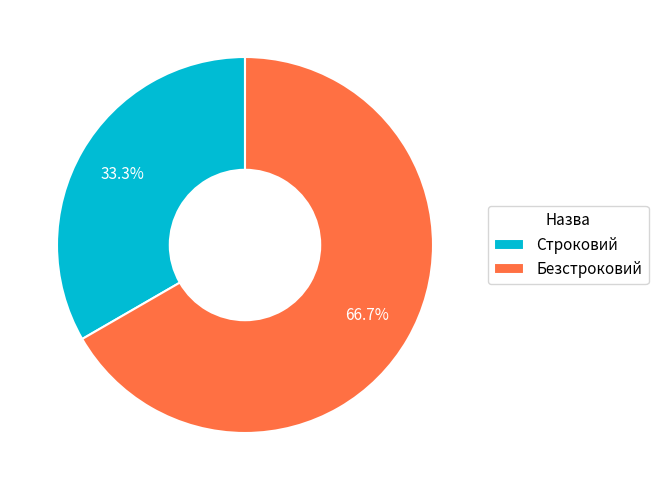

Is the sum of Безстроковий and Строковий greater than half?

Yes